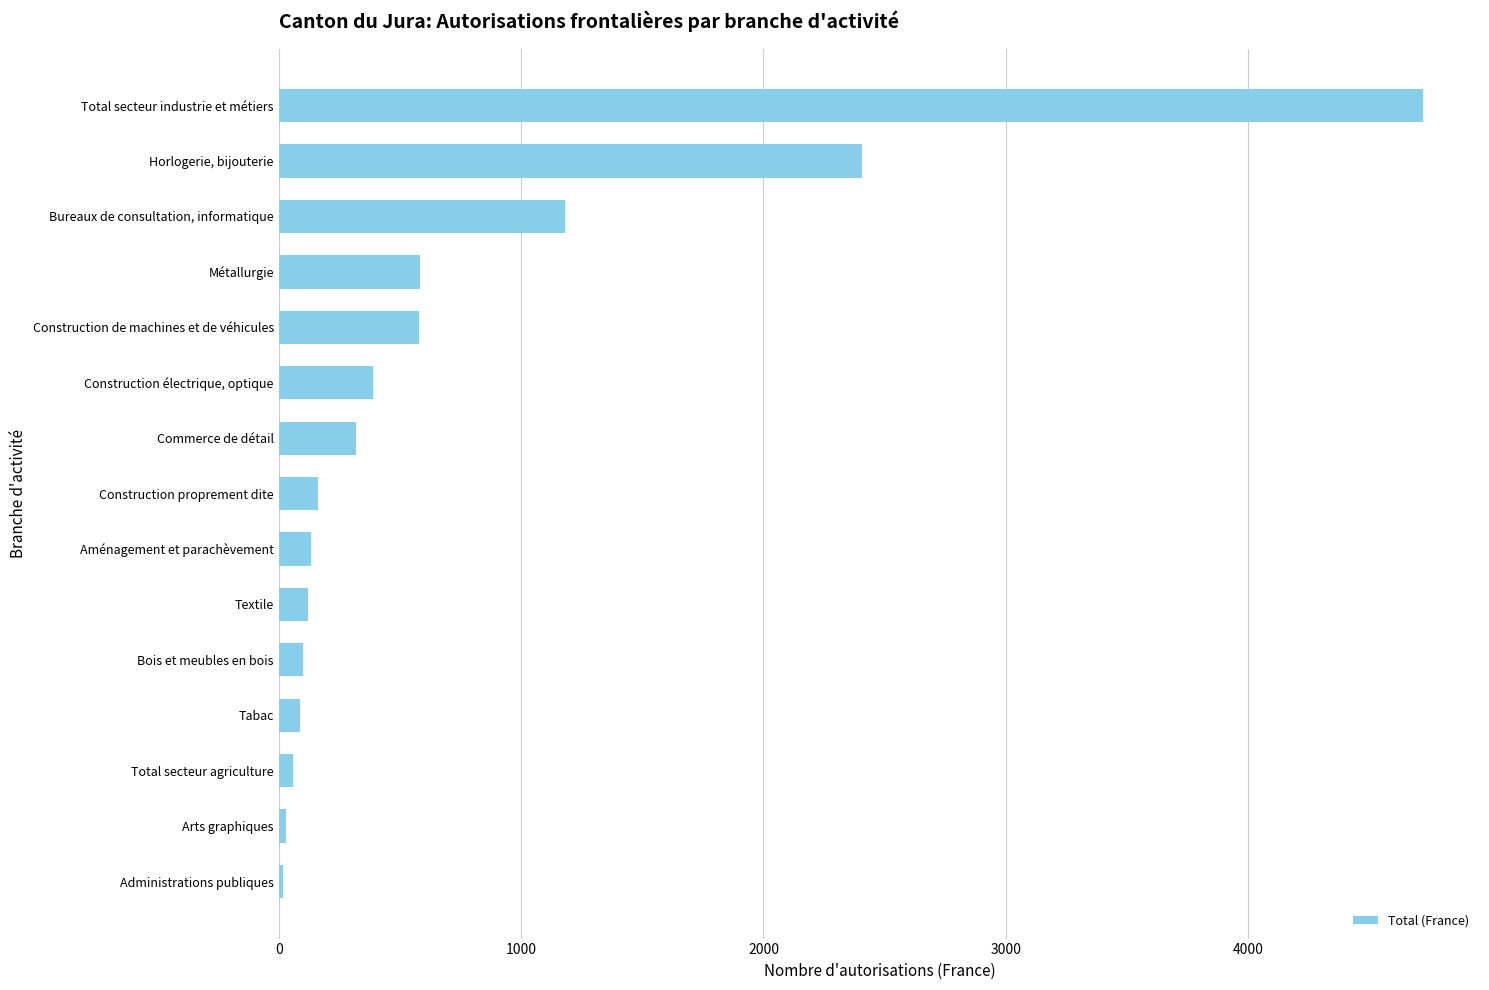

Is it true that the value at Construction électrique, optique is 582?

False